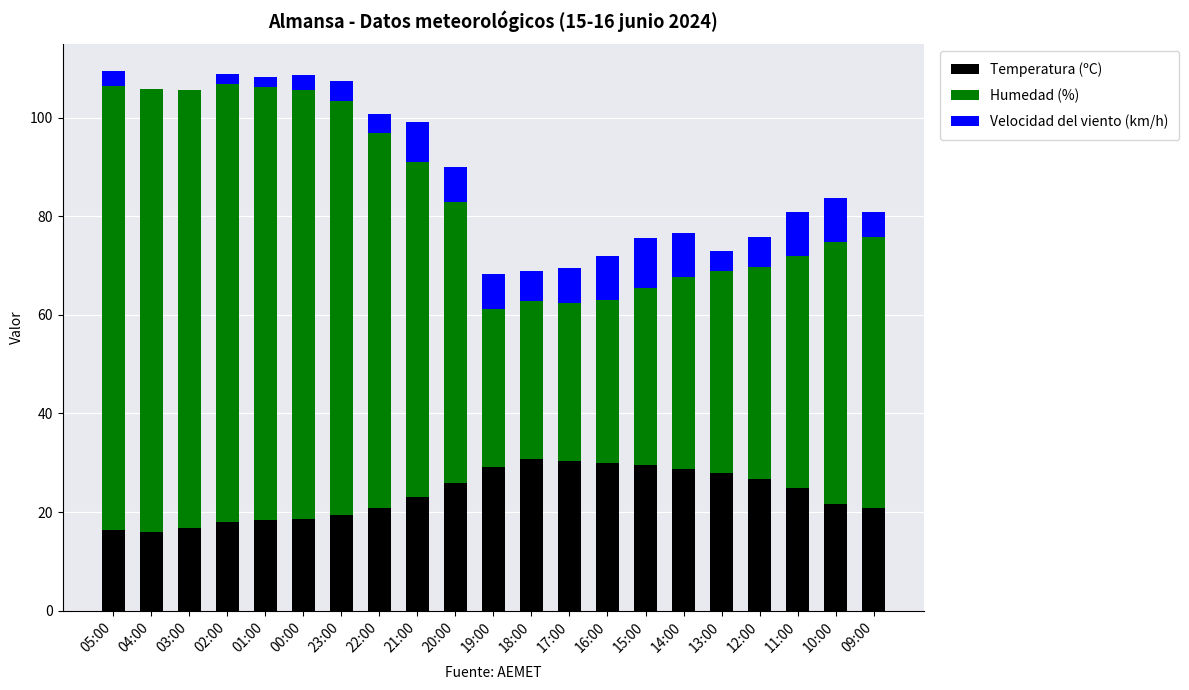

What is the sum of all Temperatura (ºC) values?

493.6